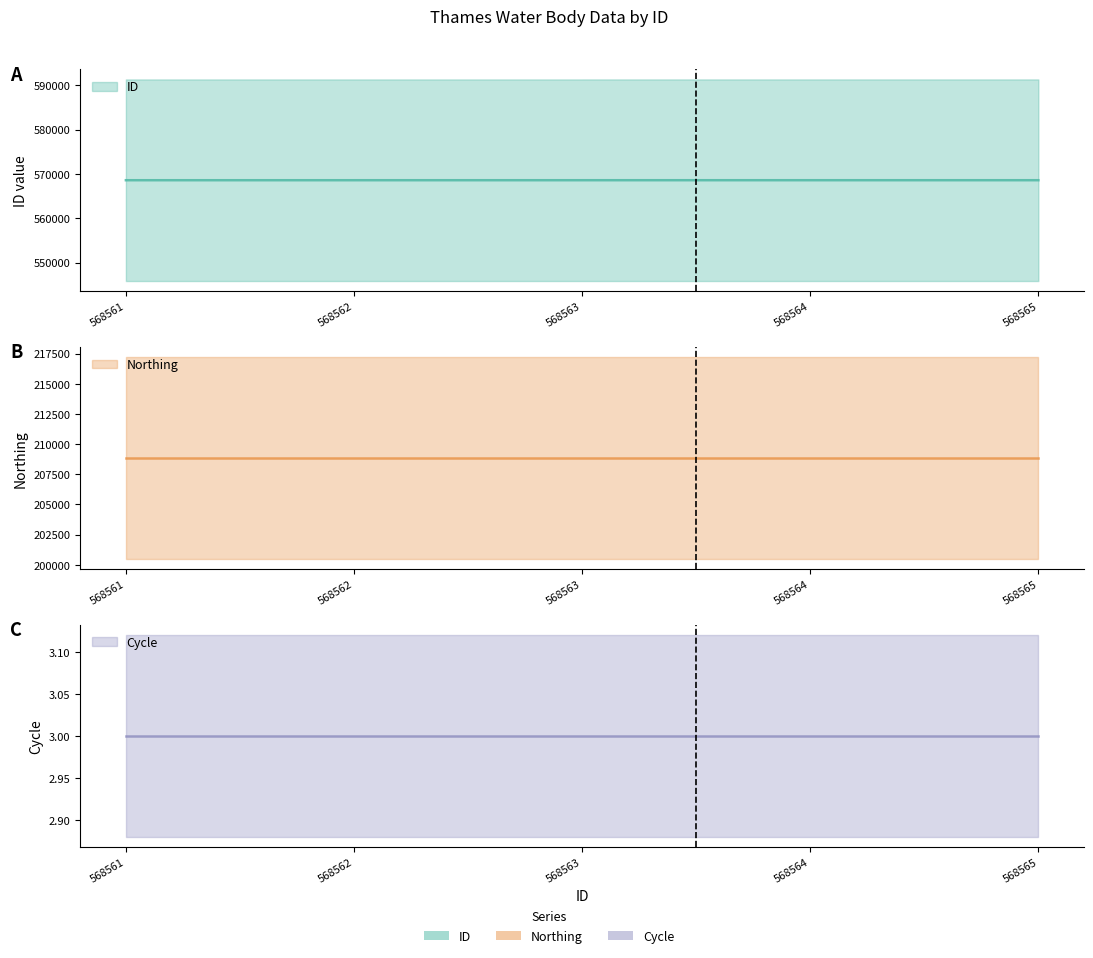

What are all the series names shown in the legend?

ID, Northing, Cycle